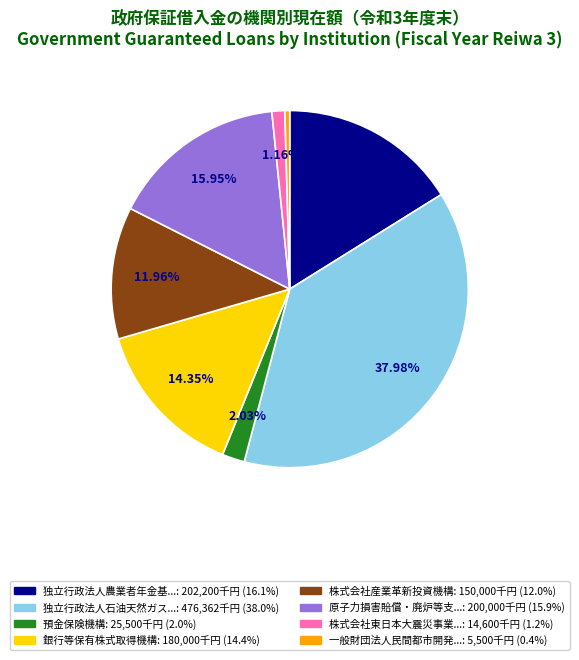

Count the number of slices in the pie.

8